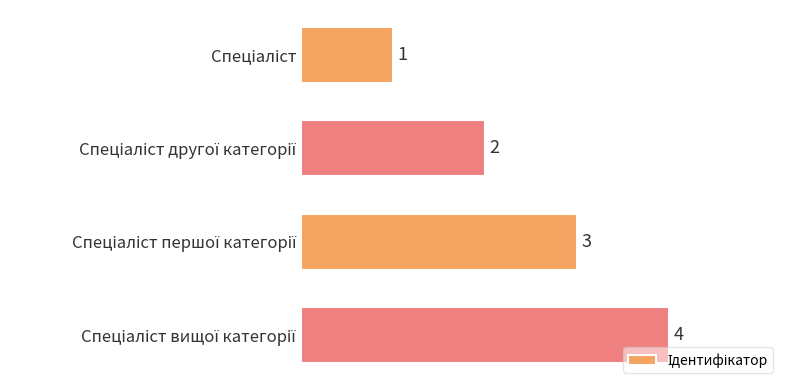

Count the values in the range 2 to 4.

3